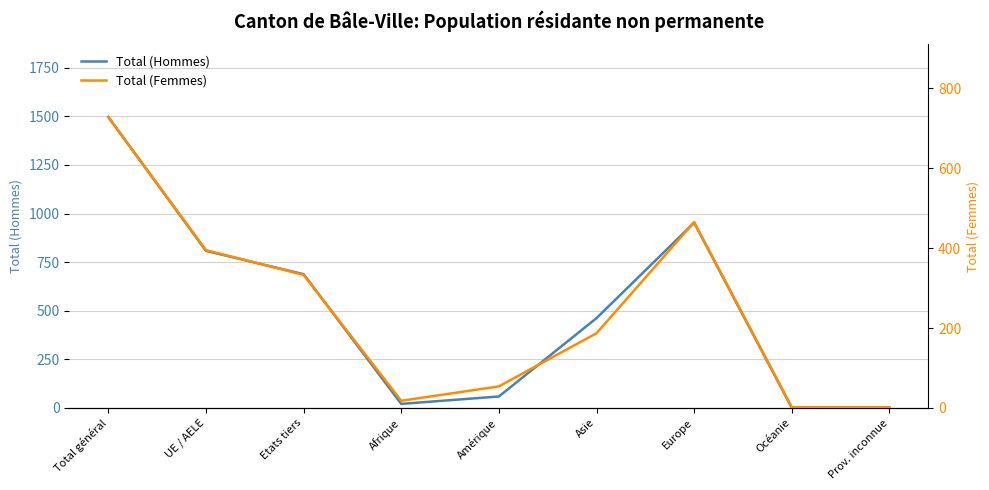

At how many categories does at least one series exceed 1011?

1